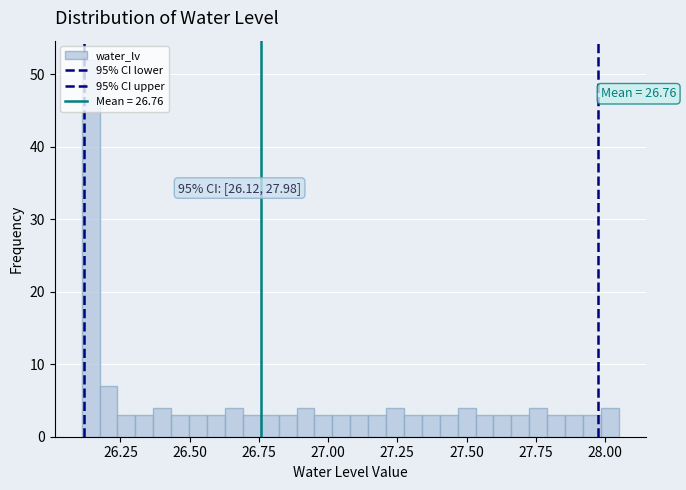

Read against the x-axis, roughly where is the centre of the tallest bar?

26.15